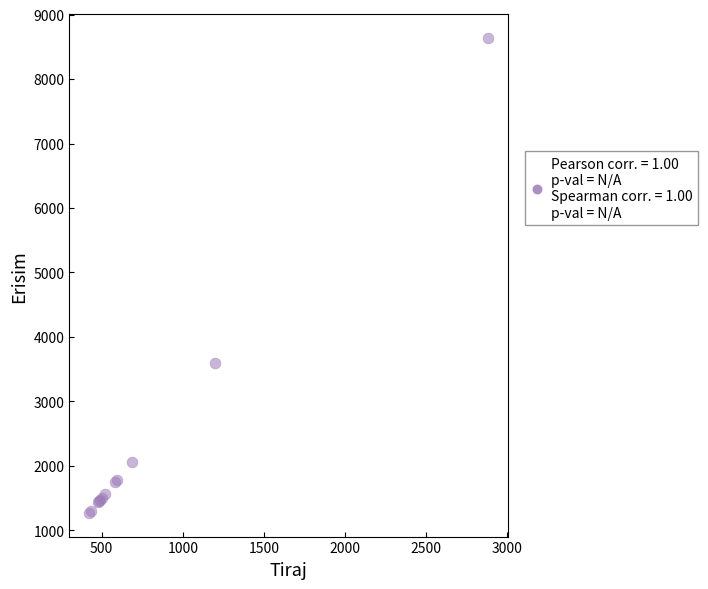

What Y value in the scatter plot is closest to 4957?

3600